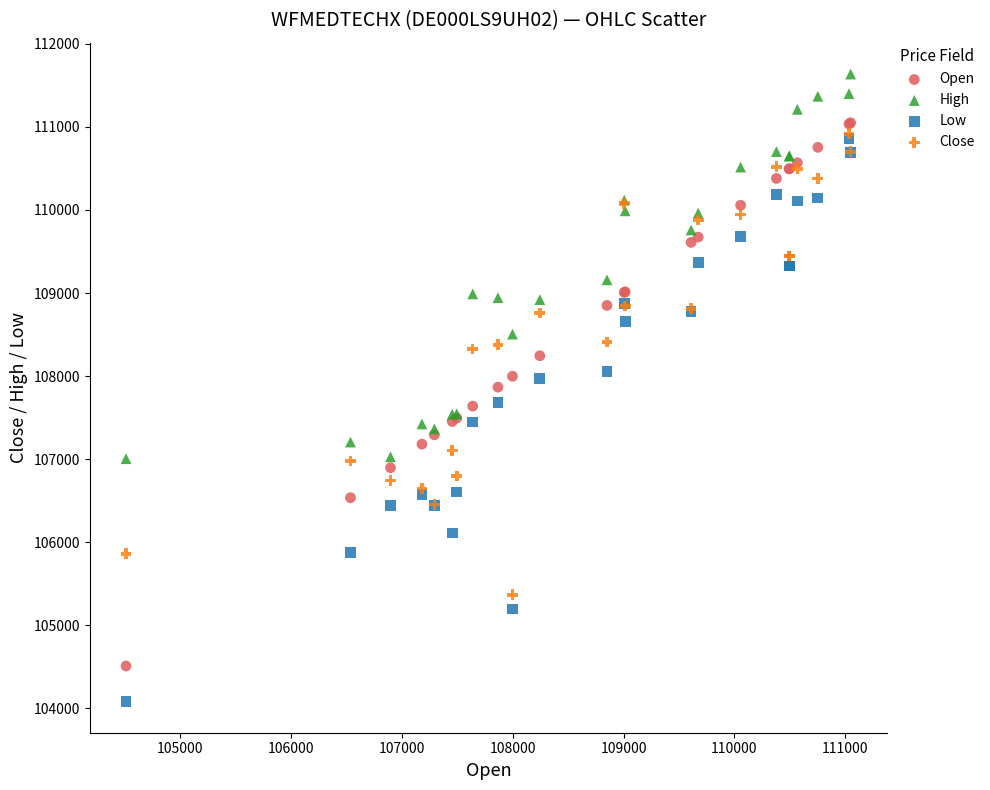

Which series has the widest spread of Y values?

Low